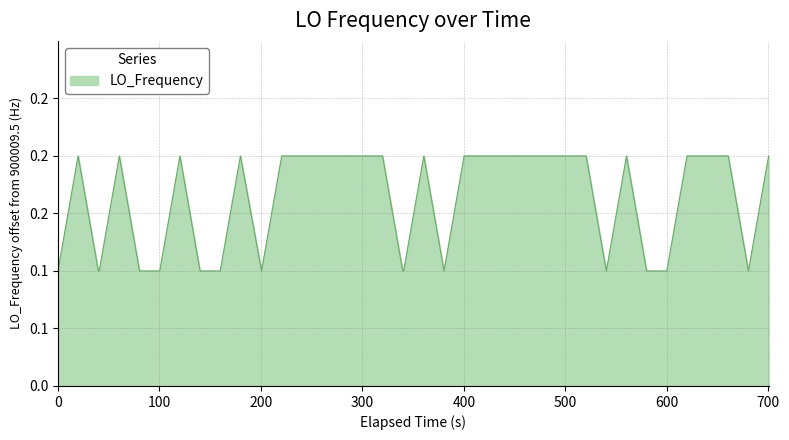

How many interior local valleys (lower than both neighbors) does the data have?

4